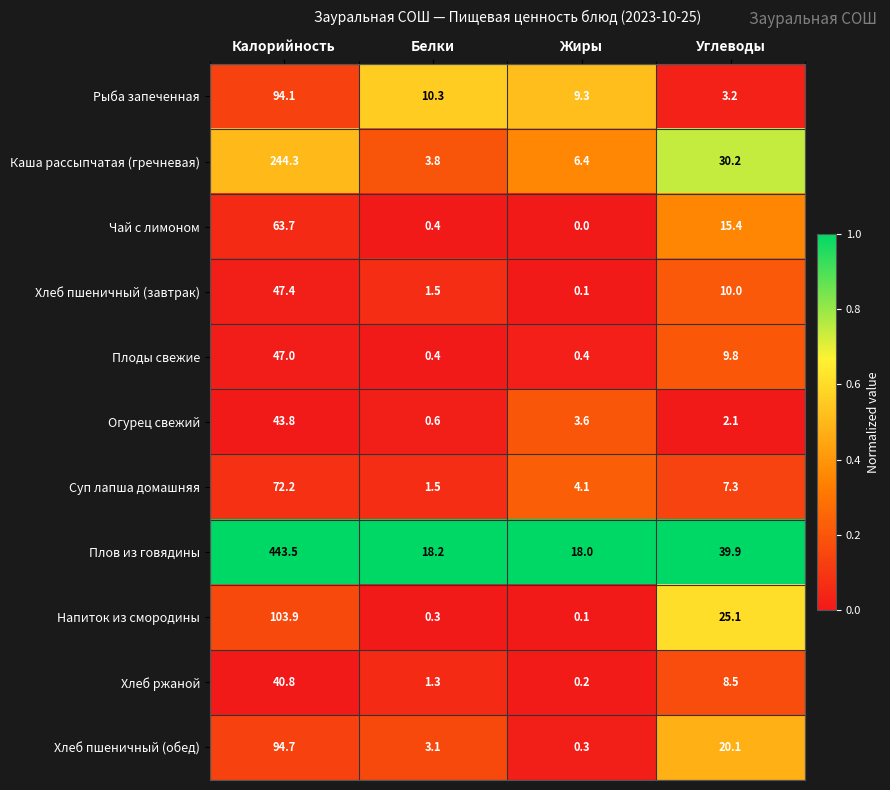

Rank the series by their maximum value, from highest to lowest.

Плов из говядины, Каша рассыпчатая (гречневая), Напиток из смородины, Хлеб пшеничный (обед), Рыба запеченная, Суп лапша домашняя, Чай с лимоном, Хлеб пшеничный (завтрак), Плоды свежие, Огурец свежий, Хлеб ржаной